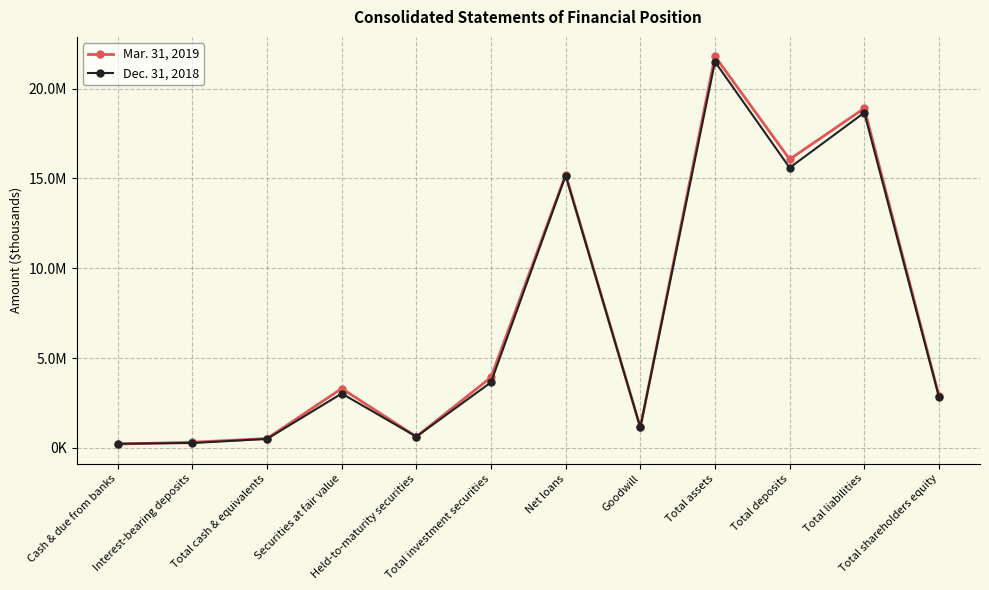

What is the minimum value shown in the chart?

206372